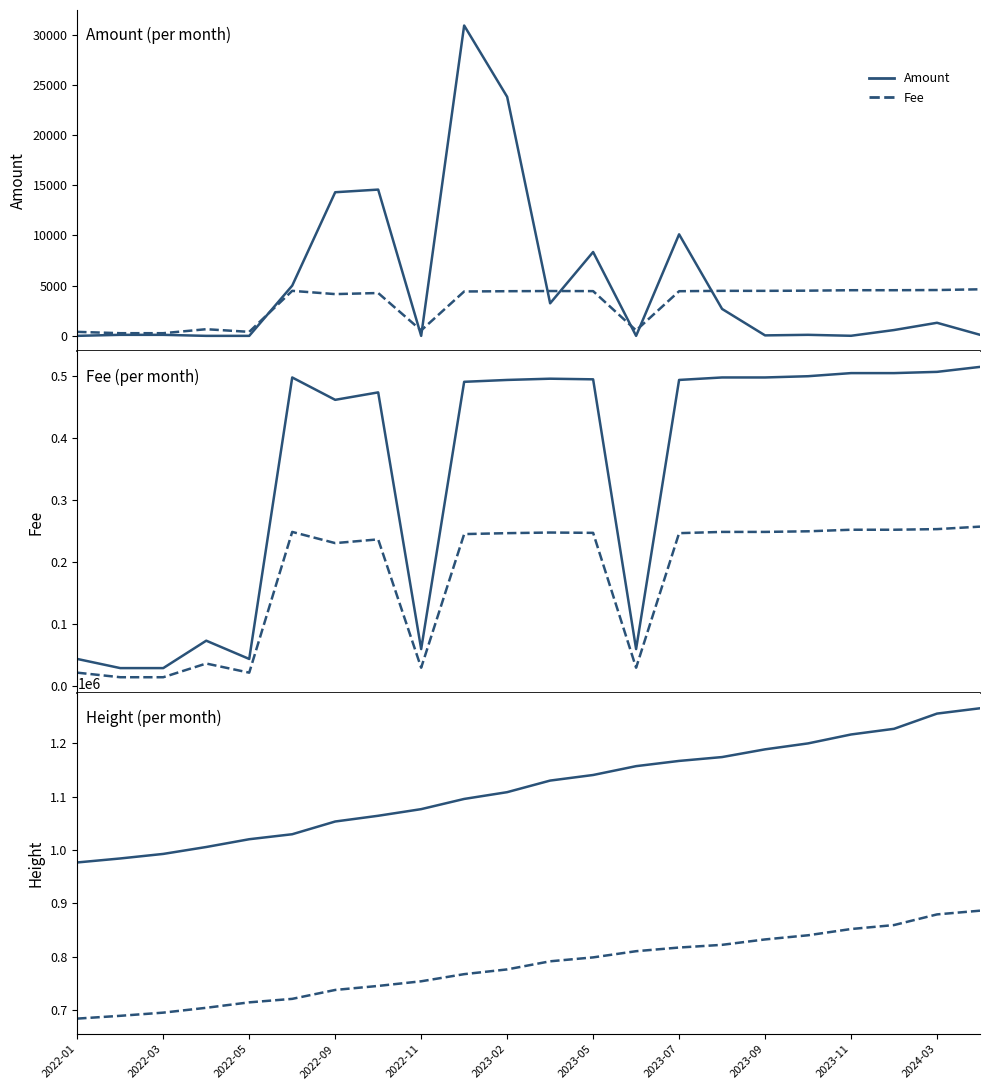

What is the maximum value for Fee (half)?

0.3